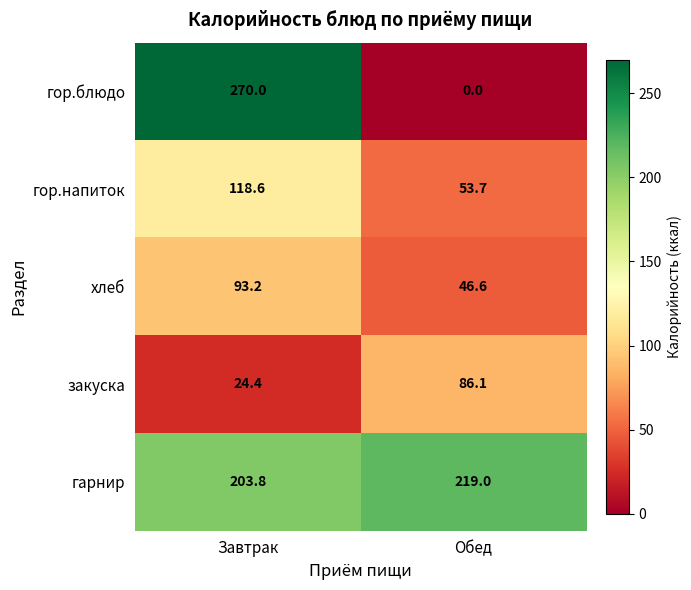

What is the sum of all гор.напиток values?

172.3